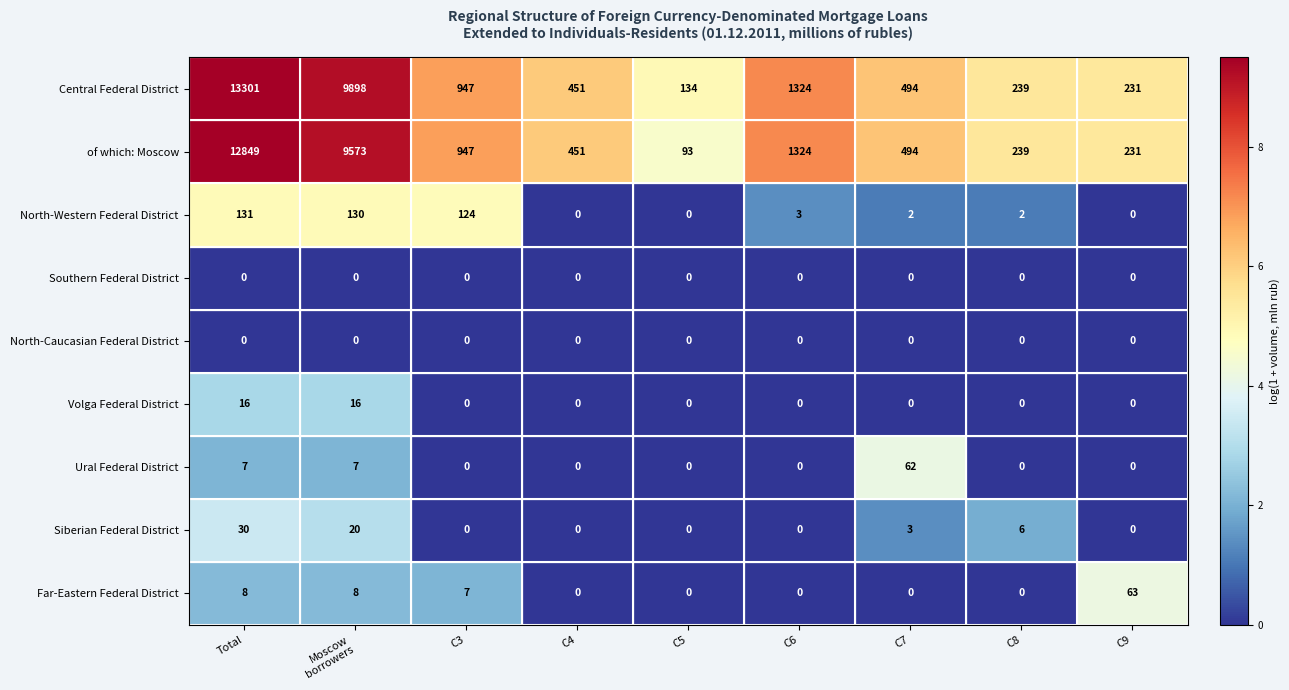

What is the approximate value of Central Federal District at C9?

231